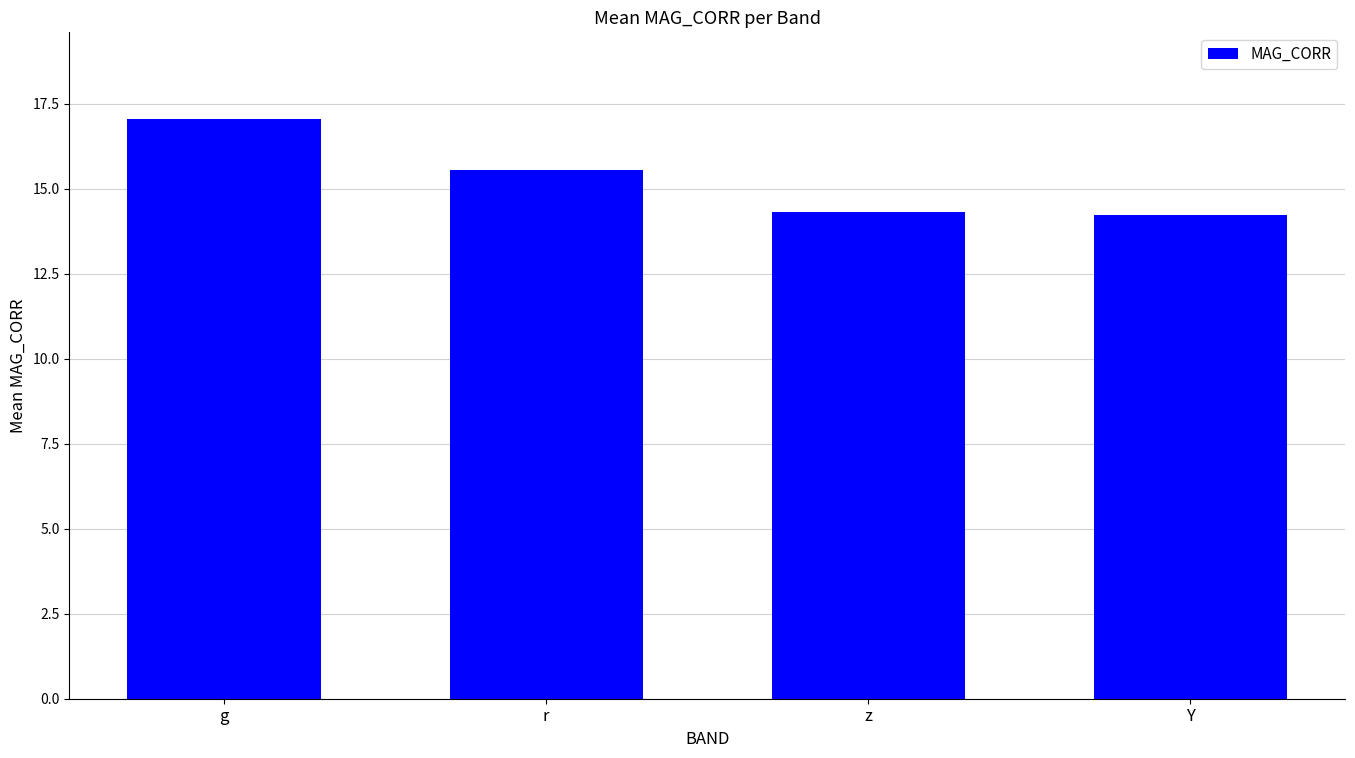

How many distinct data groups are displayed?

1